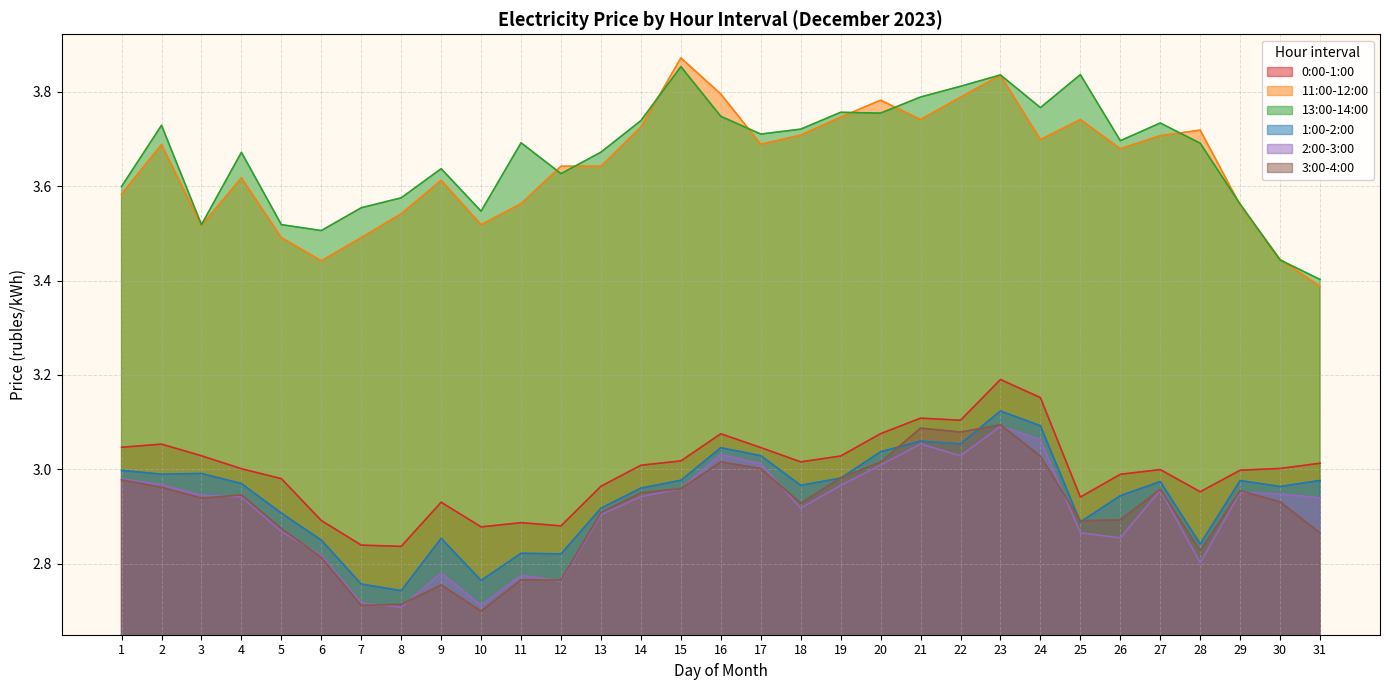

Reading left to right, transcribe all the data shown in this chart.

0:00-1:00: 1=3.0	2=3.1	3=3.0	4=3.0	5=3.0	6=2.9	7=2.8	8=2.8	9=2.9	10=2.9	11=2.9	12=2.9	13=3.0	14=3.0	15=3.0	16=3.1	17=3.0	18=3.0	19=3.0	20=3.1	21=3.1	22=3.1	23=3.2	24=3.2	25=2.9	26=3.0	27=3.0	28=3.0	29=3.0	30=3.0	31=3.0
11:00-12:00: 1=3.6	2=3.7	3=3.5	4=3.6	5=3.5	6=3.4	7=3.5	8=3.5	9=3.6	10=3.5	11=3.6	12=3.6	13=3.6	14=3.7	15=3.9	16=3.8	17=3.7	18=3.7	19=3.7	20=3.8	21=3.7	22=3.8	23=3.8	24=3.7	25=3.7	26=3.7	27=3.7	28=3.7	29=3.6	30=3.4	31=3.4
13:00-14:00: 1=3.6	2=3.7	3=3.5	4=3.7	5=3.5	6=3.5	7=3.6	8=3.6	9=3.6	10=3.5	11=3.7	12=3.6	13=3.7	14=3.7	15=3.9	16=3.7	17=3.7	18=3.7	19=3.8	20=3.8	21=3.8	22=3.8	23=3.8	24=3.8	25=3.8	26=3.7	27=3.7	28=3.7	29=3.6	30=3.4	31=3.4
1:00-2:00: 1=3.0	2=3.0	3=3.0	4=3.0	5=2.9	6=2.9	7=2.8	8=2.7	9=2.9	10=2.8	11=2.8	12=2.8	13=2.9	14=3.0	15=3.0	16=3.0	17=3.0	18=3.0	19=3.0	20=3.0	21=3.1	22=3.1	23=3.1	24=3.1	25=2.9	26=2.9	27=3.0	28=2.8	29=3.0	30=3.0	31=3.0
2:00-3:00: 1=3.0	2=3.0	3=2.9	4=2.9	5=2.9	6=2.8	7=2.7	8=2.7	9=2.8	10=2.7	11=2.8	12=2.8	13=2.9	14=2.9	15=3.0	16=3.0	17=3.0	18=2.9	19=3.0	20=3.0	21=3.1	22=3.0	23=3.1	24=3.1	25=2.9	26=2.9	27=3.0	28=2.8	29=3.0	30=2.9	31=2.9
3:00-4:00: 1=3.0	2=3.0	3=2.9	4=2.9	5=2.9	6=2.8	7=2.7	8=2.7	9=2.8	10=2.7	11=2.8	12=2.8	13=2.9	14=3.0	15=3.0	16=3.0	17=3.0	18=2.9	19=3.0	20=3.0	21=3.1	22=3.1	23=3.1	24=3.0	25=2.9	26=2.9	27=3.0	28=2.8	29=3.0	30=2.9	31=2.9